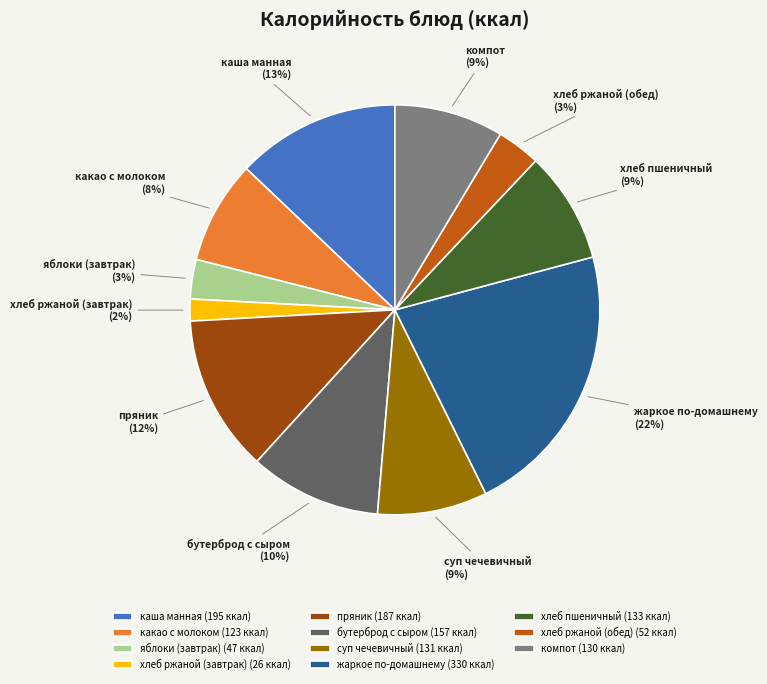

True or false: яблоки (завтрак) accounts for 3% of the total.

True